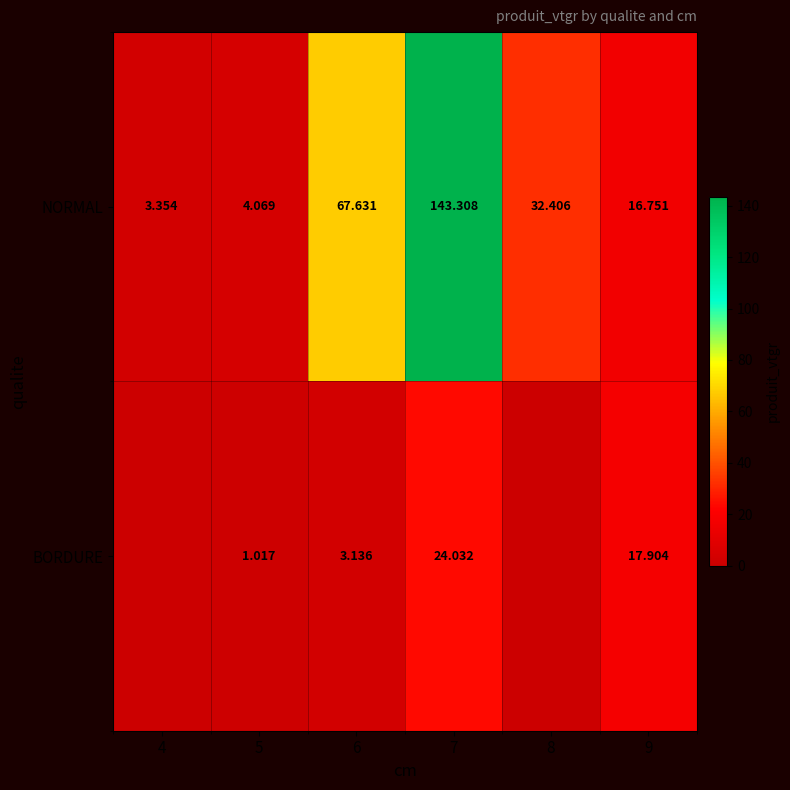

Which series changed the most between 5 and 7?

NORMAL